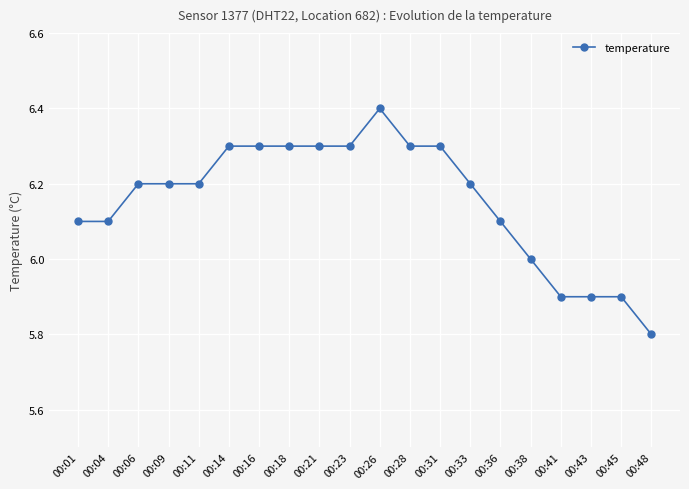

What is the minimum value shown in the chart?

5.8